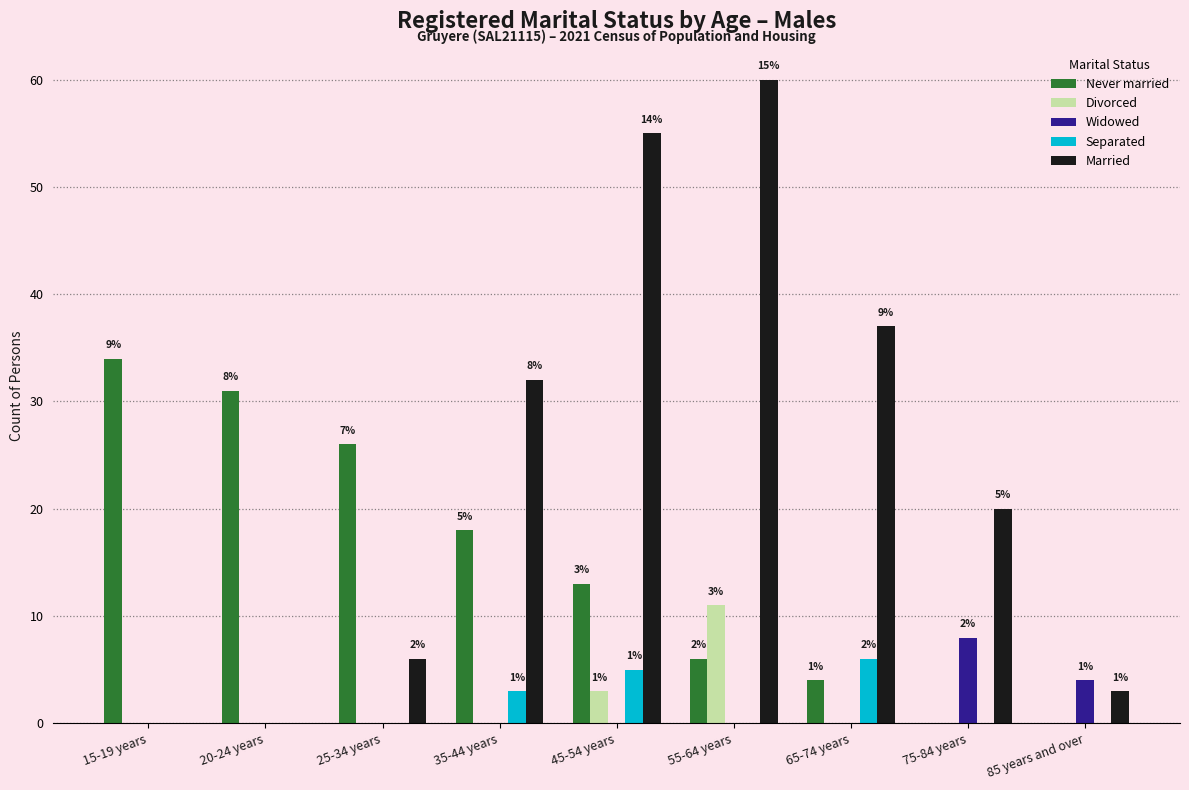

What is the approximate value of Married at 65-74 years, to the nearest 10?

40